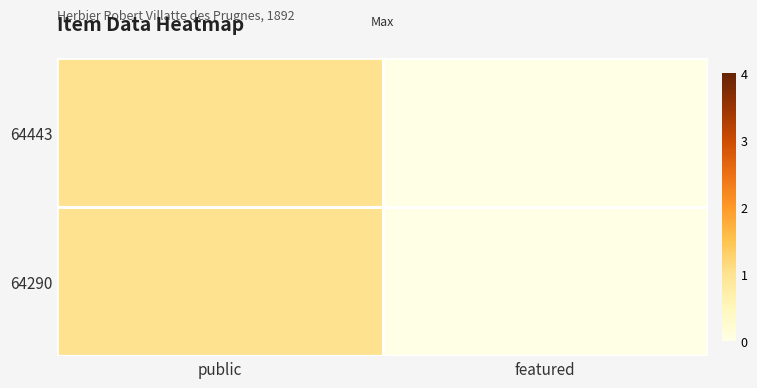

Which series has the largest total across all categories?

64443